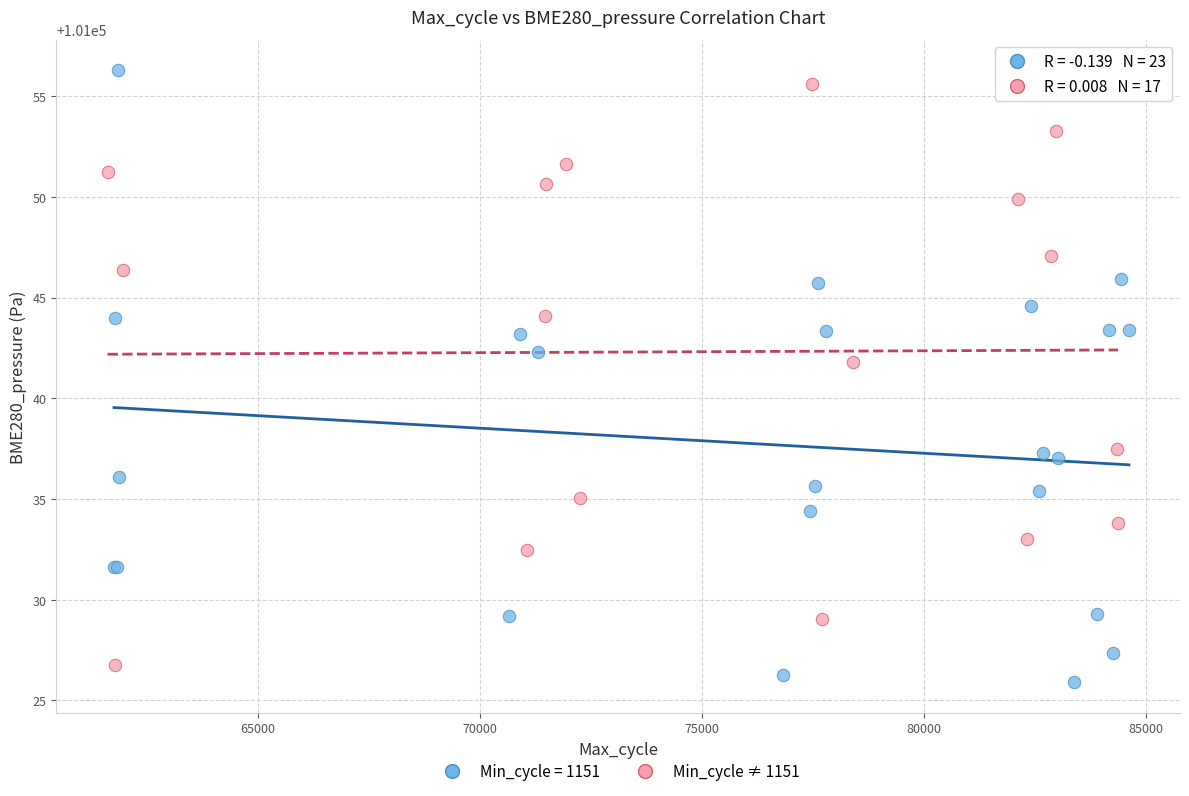

Which series has the largest Y range (max minus min)?

Min_cycle = 1151